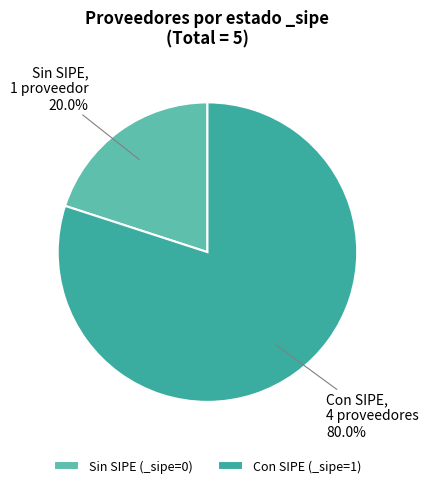

Do Sin SIPE (_sipe=0) and Con SIPE (_sipe=1) together represent more than half of the pie?

Yes